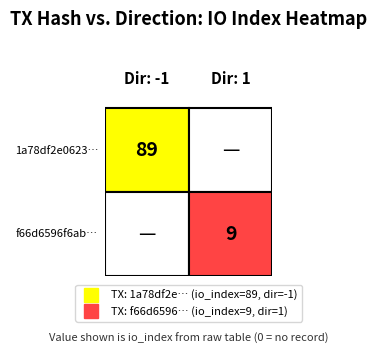

What is the difference between the highest and lowest values at direction?

2